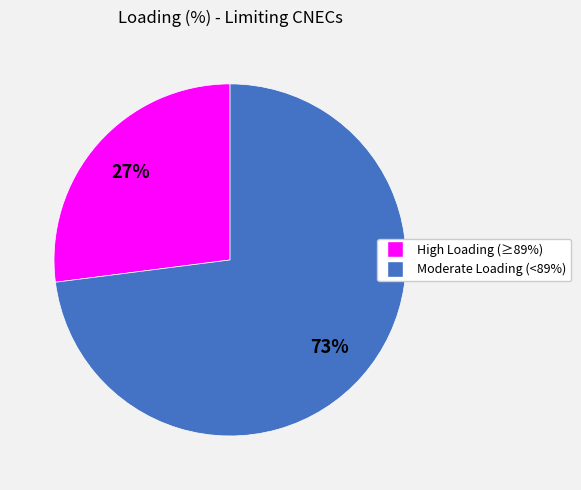

To the nearest percent, what is the difference between the largest and smallest slice percentages?

46%